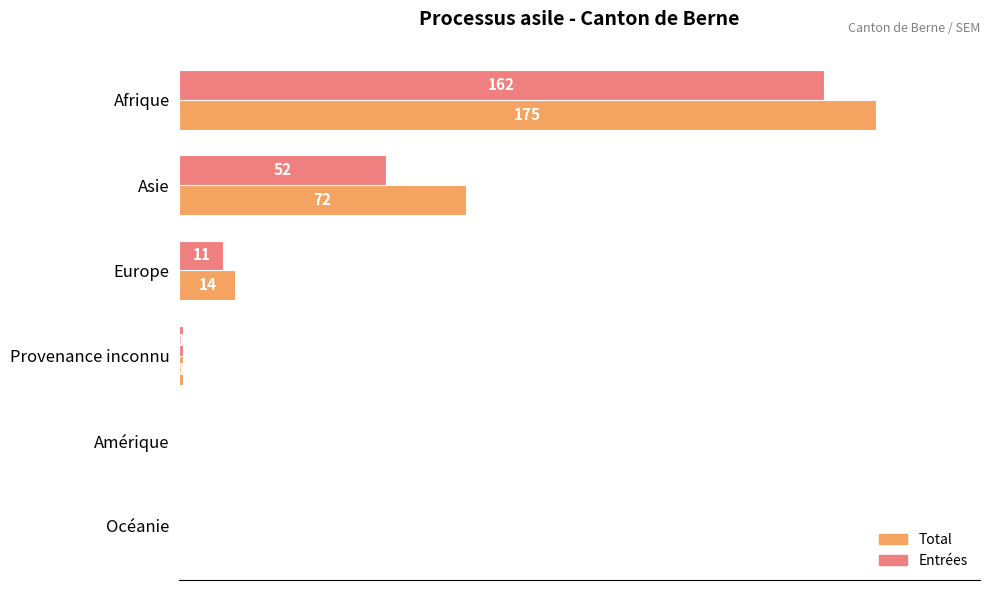

At which label is Total closest to 87?

Asie